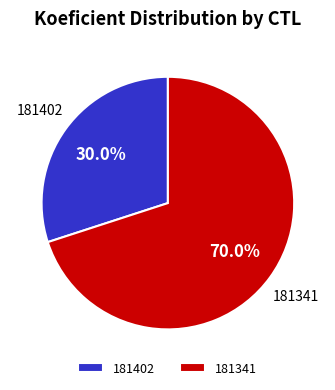

How many segments does this pie chart have?

2